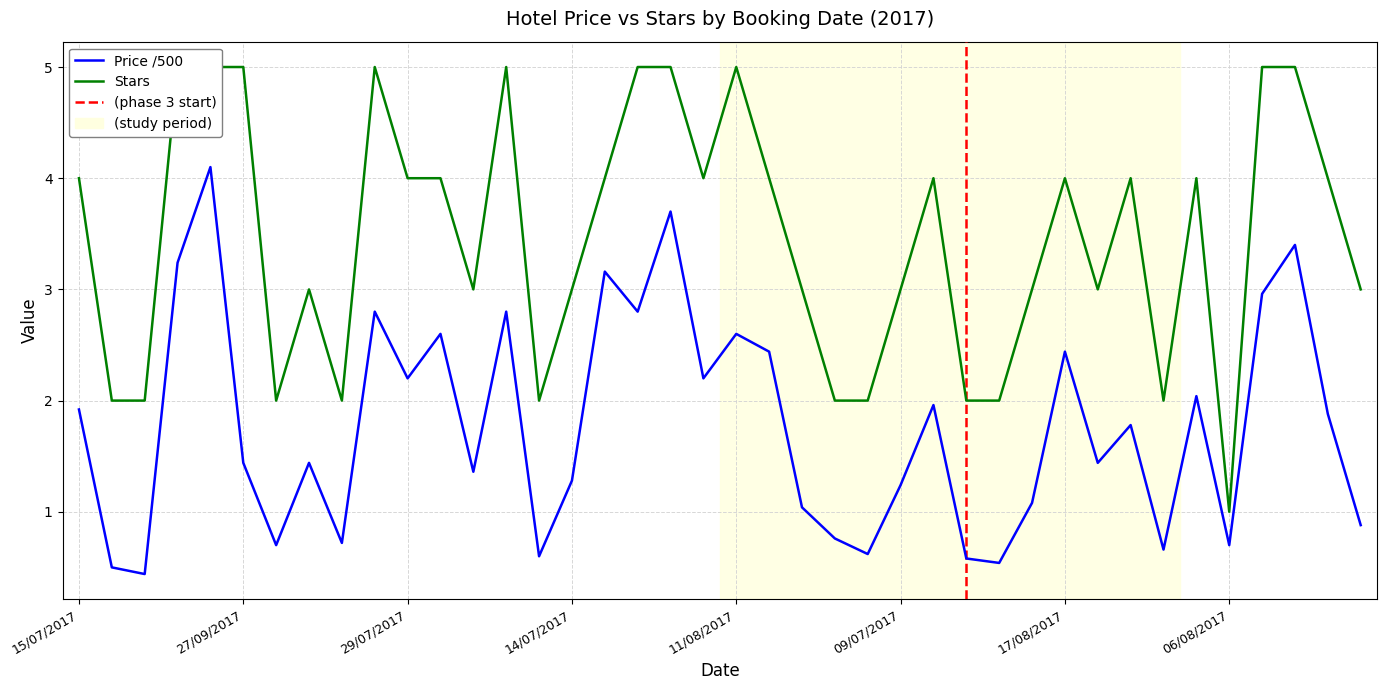

How many lines are shown in the chart?

2